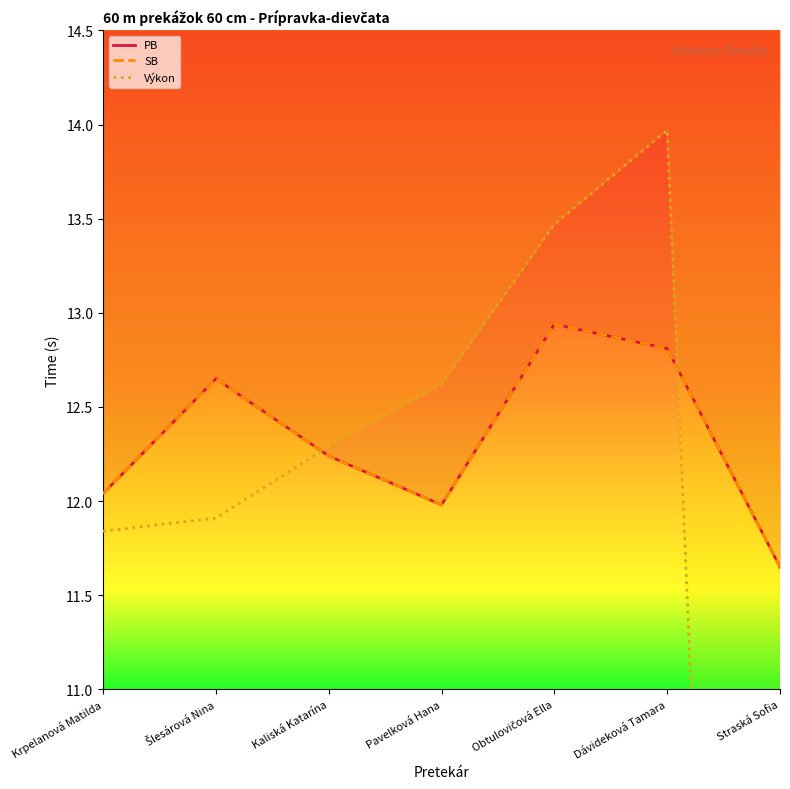

True or false: PB and SB intersect in this chart.

False